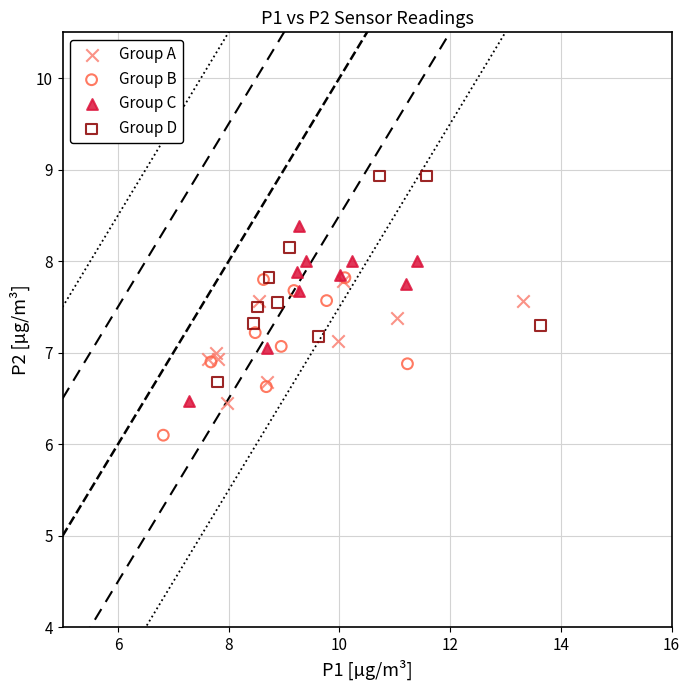

Which series has the widest spread of Y values?

Group D